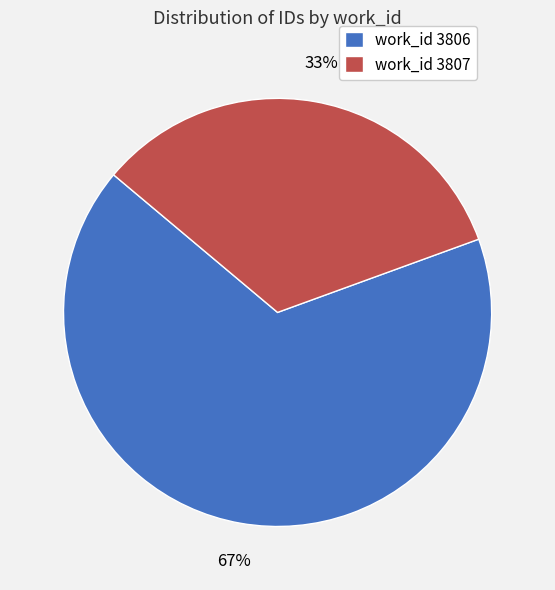

Is the sum of work_id 3806 and work_id 3807 greater than half?

Yes